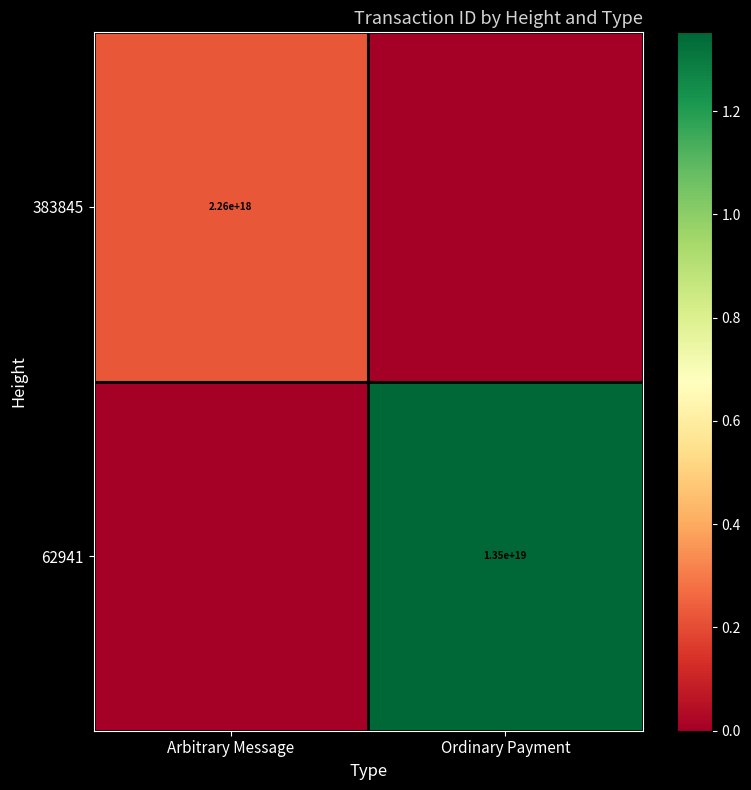

At which category is the sum across all series the highest?

Ordinary Payment